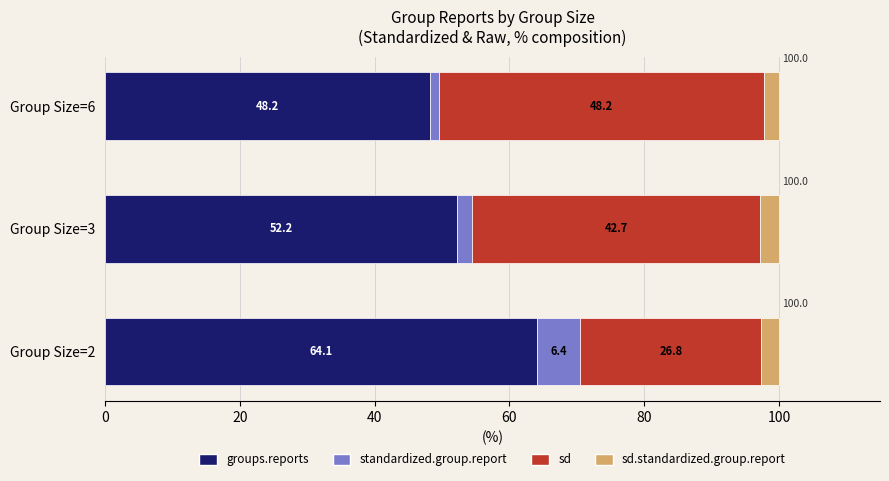

Is it true that groups.reports equals 52.2 at Group Size=3?

True